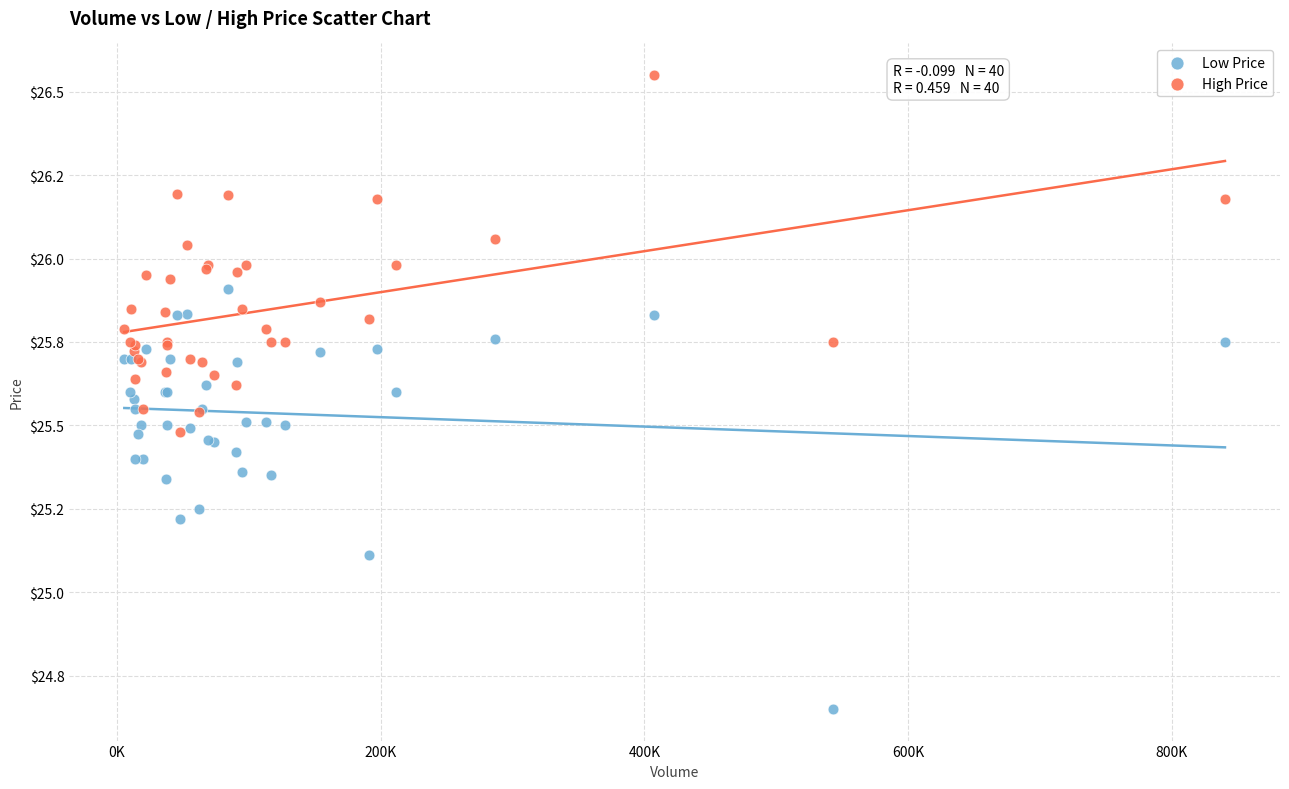

Which series reaches the maximum Y coordinate?

High Price